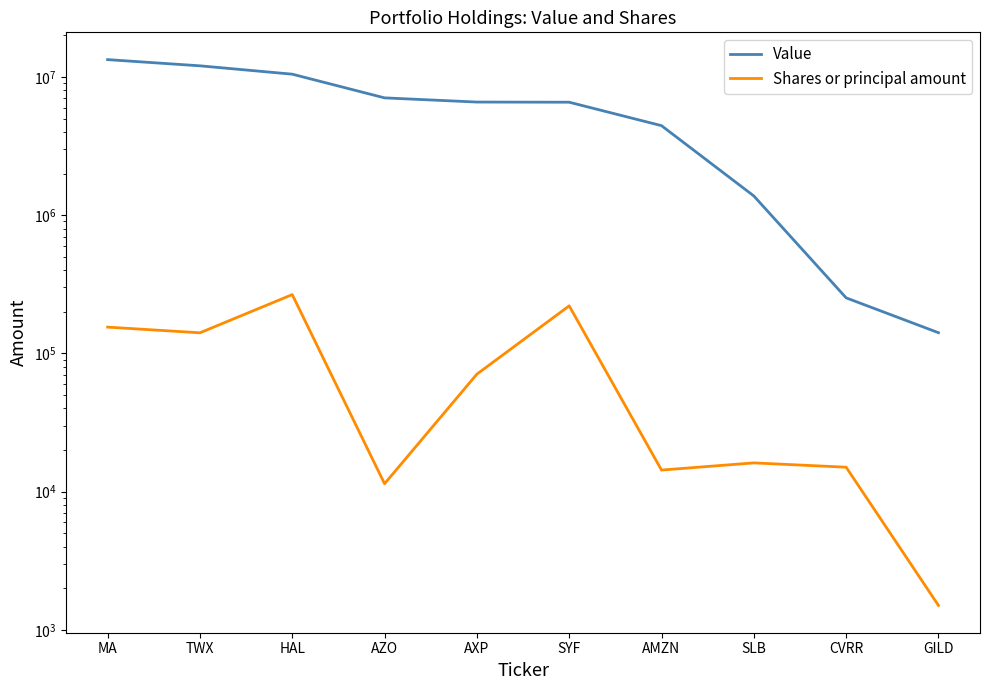

What is the spread (max minus min) of values at TWX?

11885210